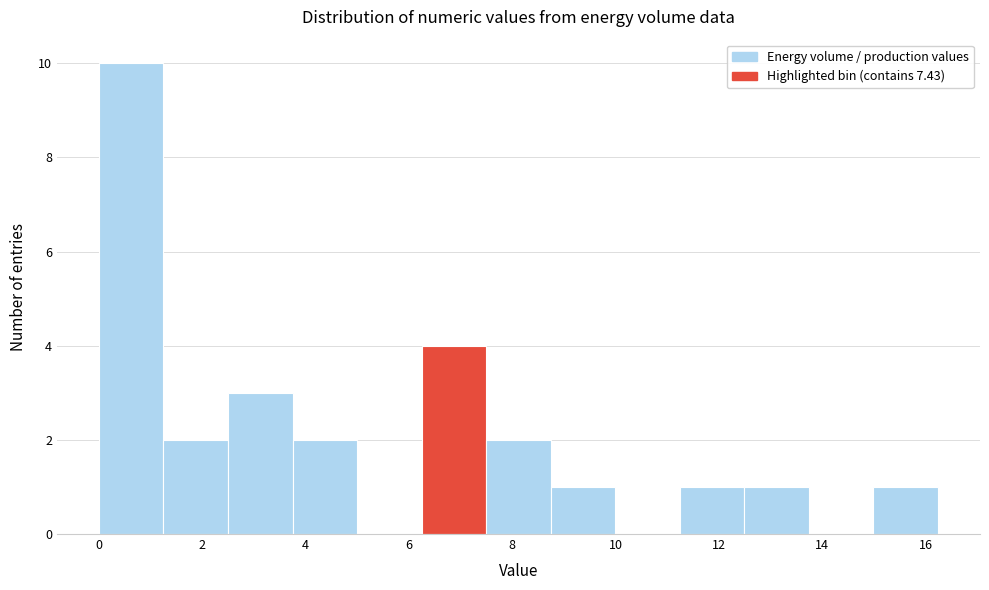

Reading left to right, list every bar in this chart as the range it spans on the x-axis followed by its height. Neither the bar edges nor the heights are printed on the chart, so give them approximately, as read against the axes.

0.0 to 1.2: 10
1.2 to 2.4: 2
2.4 to 3.8: 3
3.8 to 5.0: 2
5.0 to 6.2: 0
6.2 to 7.4: 4
7.4 to 8.8: 2
8.8 to 10.0: 1
10.0 to 11.2: 0
11.2 to 12.4: 1
12.4 to 13.8: 1
13.8 to 15.0: 0
15.0 to 16.2: 1